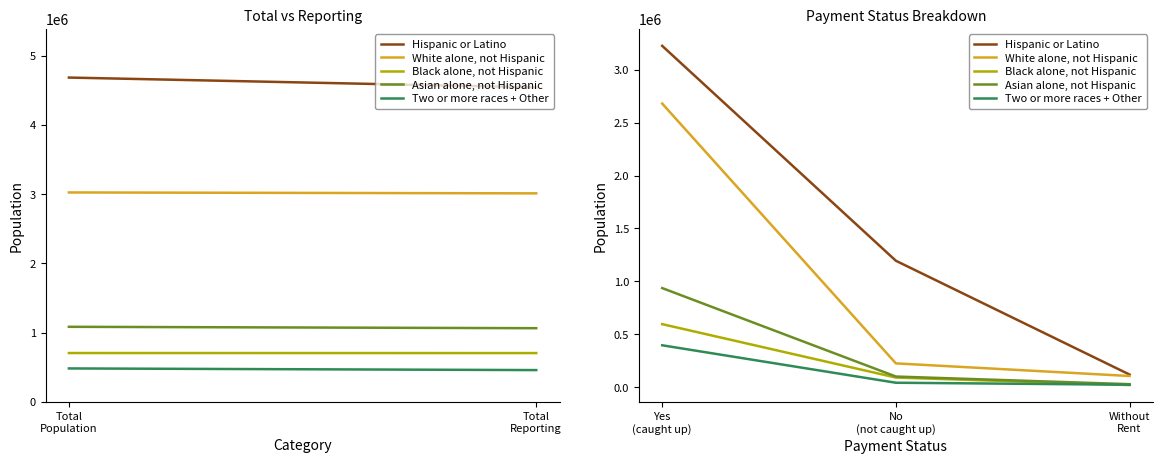

How many values in the Two or more races + Other series are below 41875?

1